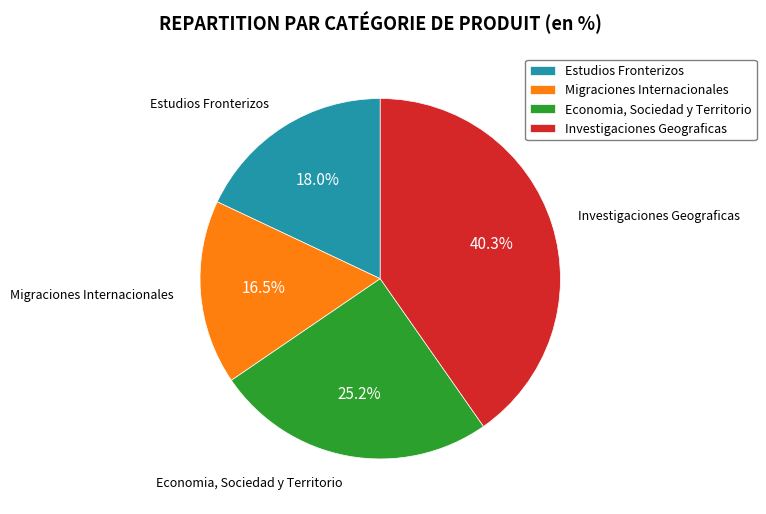

True or false: Economia, Sociedad y Territorio accounts for 12% of the total.

False